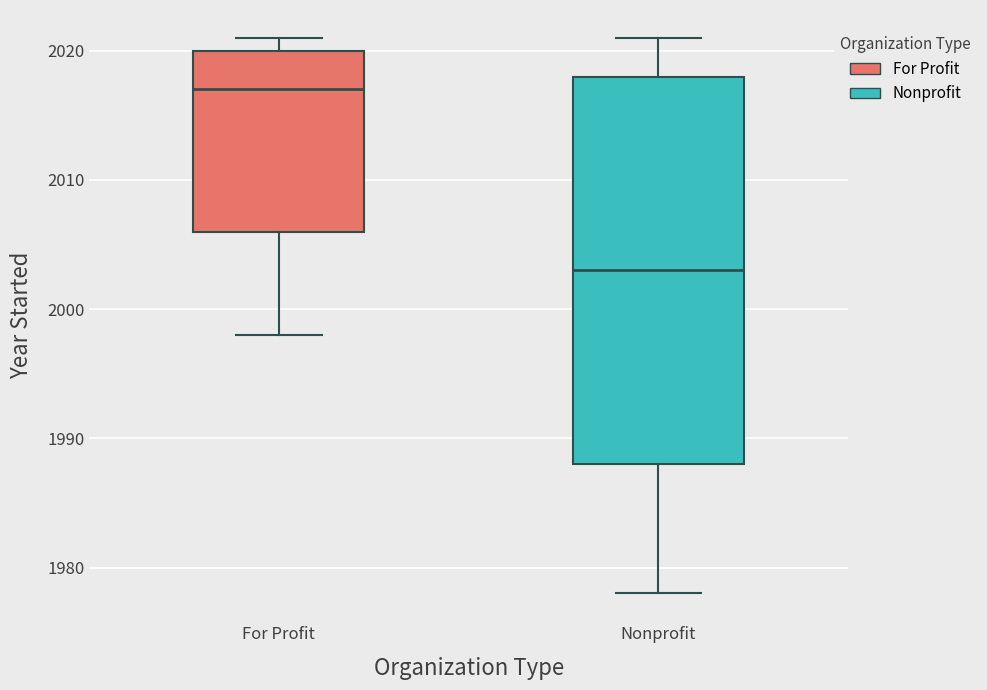

Reading left to right, transcribe this box plot: for each box, give where its median line is, the range the box spans, and where its two whiskers end, as read against the y-axis. The values are not printed on the chart, so give them approximately, as read against the axis.

For Profit: median 2017, box 2006 to 2020, whiskers 1998 to 2021
Nonprofit: median 2003, box 1988 to 2018, whiskers 1978 to 2021